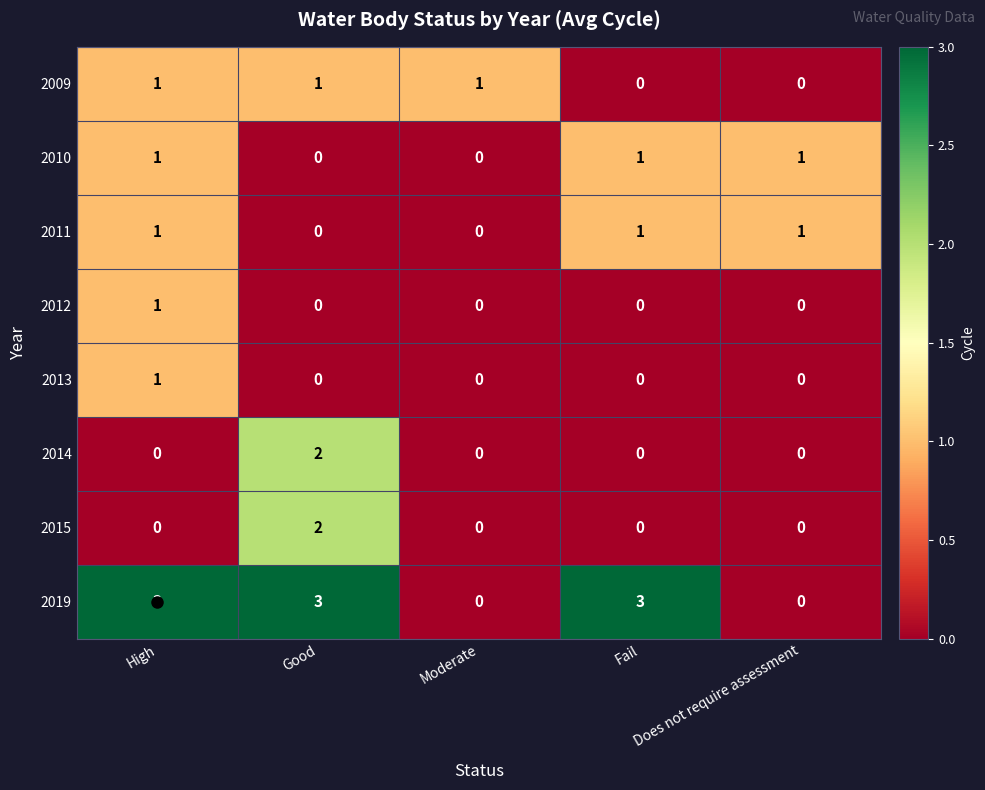

What is the maximum value for 2019?

3